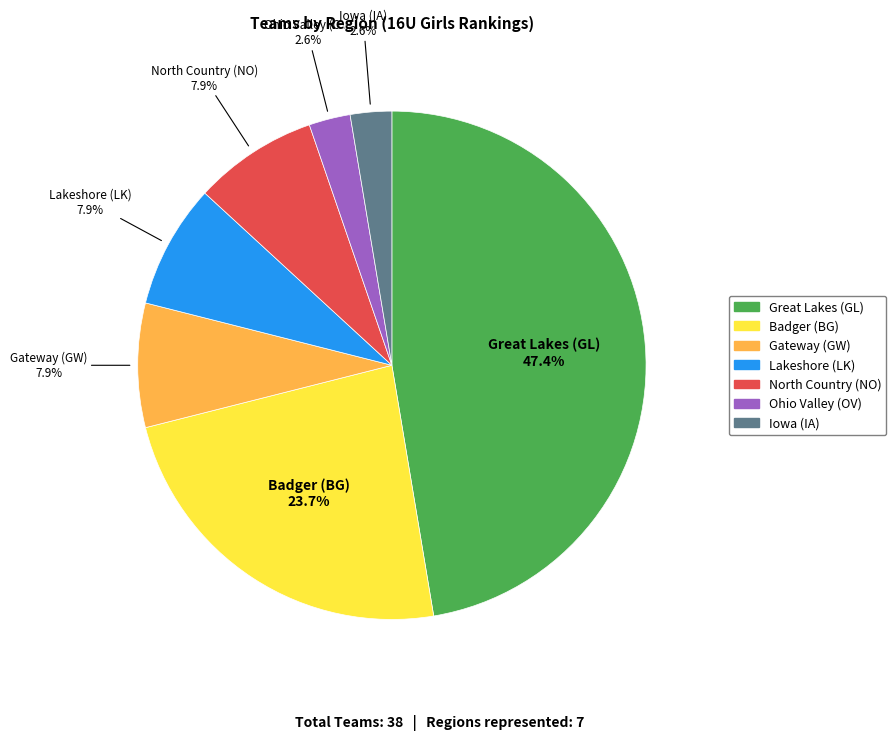

What percentage is the Badger (BG) slice, to the nearest percent?

24%